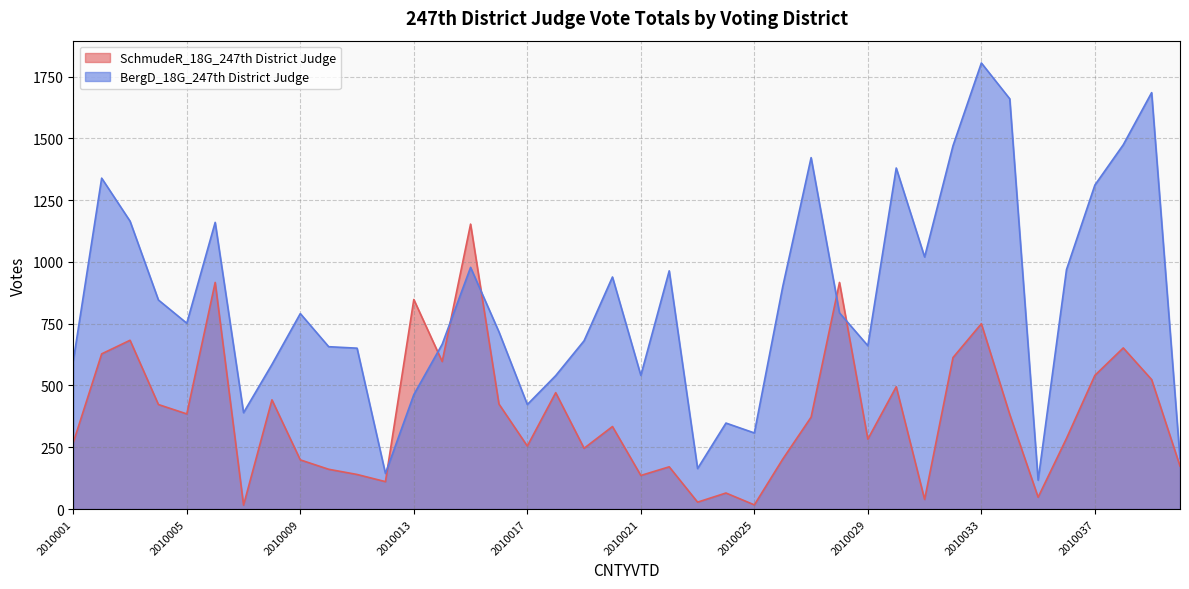

Is the value of SchmudeR_18G_247th District Judge at 2010033 greater than the value of BergD_18G_247th District Judge at 2010025?

Yes